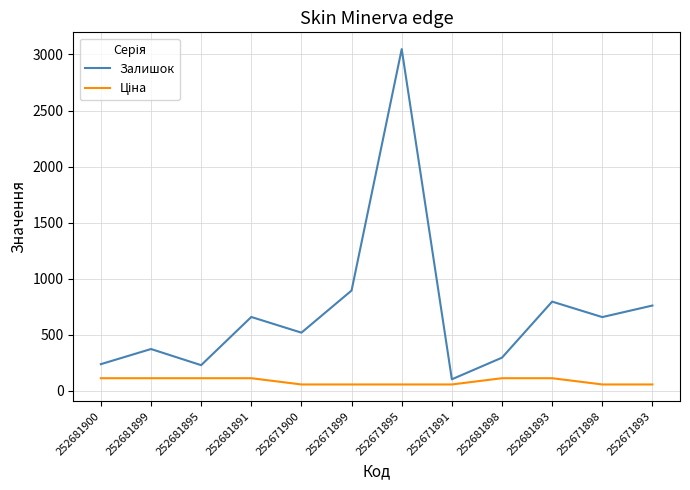

What is the highest value of the Залишок series?

3048.0